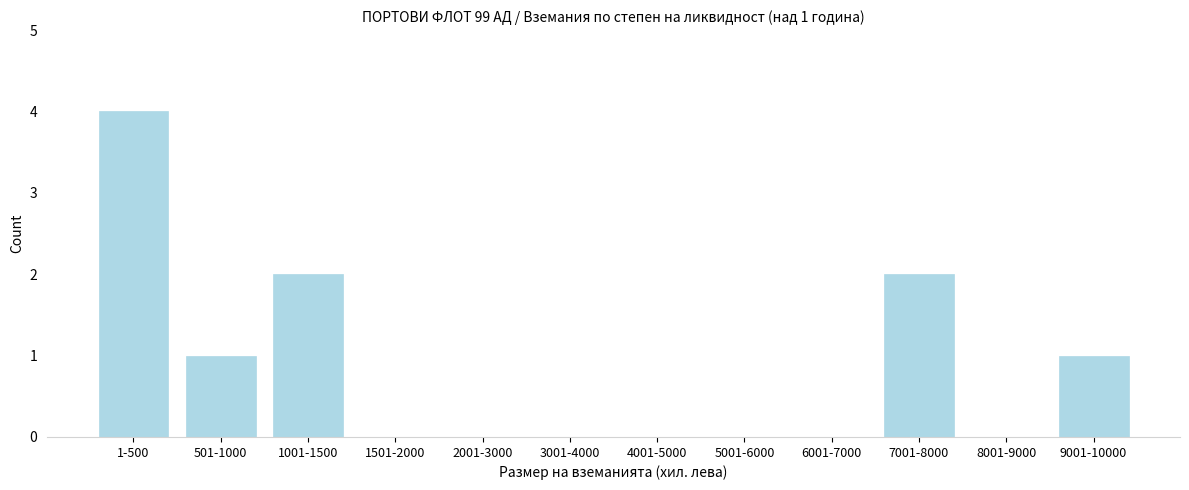

Reading left to right, what are all the values shown in this chart?

1-500=4	501-1000=1	1001-1500=2	1501-2000=0	2001-3000=0	3001-4000=0	4001-5000=0	5001-6000=0	6001-7000=0	7001-8000=2	8001-9000=0	9001-10000=1